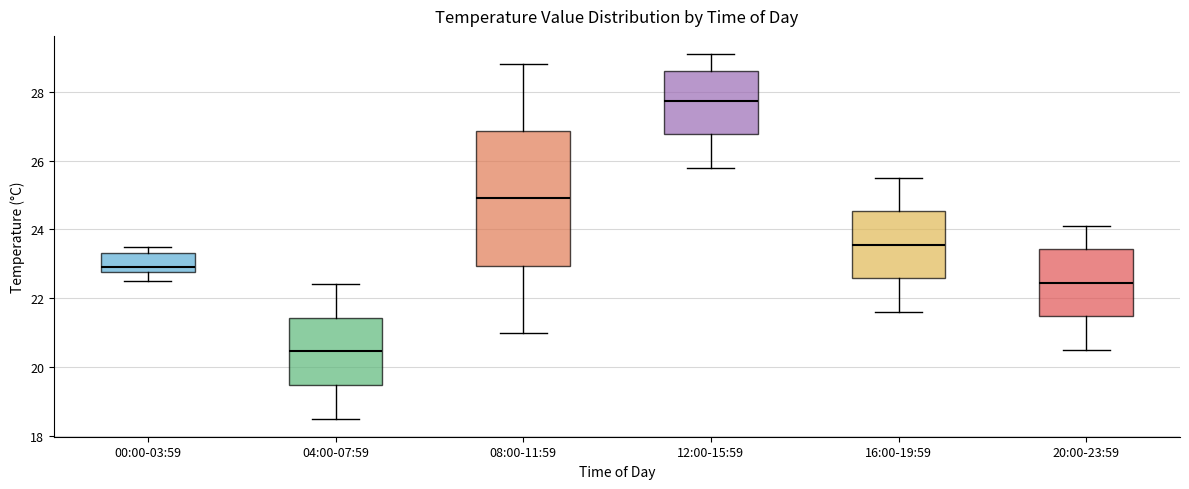

Reading left to right, transcribe this box plot: for each box, give where its median line is, the range the box spans, and where its two whiskers end, as read against the y-axis. The values are not printed on the chart, so give them approximately, as read against the axis.

00:00-03:59: median 23.0, box 22.8 to 23.4, whiskers 22.6 to 23.6
04:00-07:59: median 20.4, box 19.4 to 21.4, whiskers 18.6 to 22.4
08:00-11:59: median 25.0, box 23.0 to 26.8, whiskers 21.0 to 28.8
12:00-15:59: median 27.8, box 26.8 to 28.6, whiskers 25.8 to 29.2
16:00-19:59: median 23.6, box 22.6 to 24.6, whiskers 21.6 to 25.6
20:00-23:59: median 22.4, box 21.4 to 23.4, whiskers 20.6 to 24.2